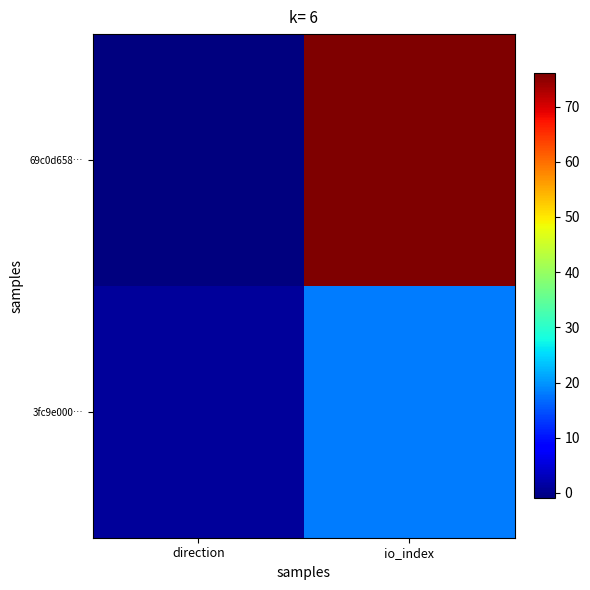

What is the spread (max minus min) of values at io_index?

58